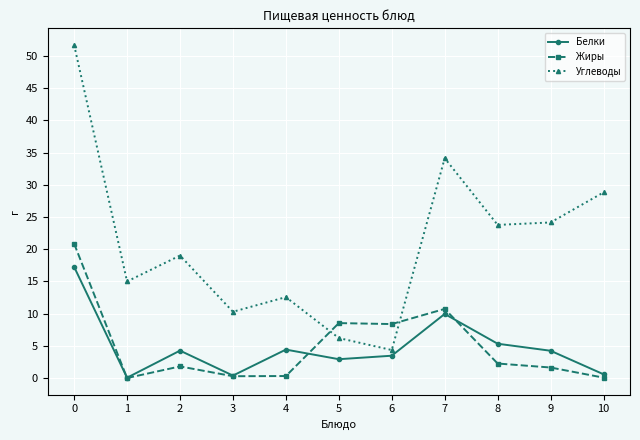

What is the average value of the Жиры series?

5.0